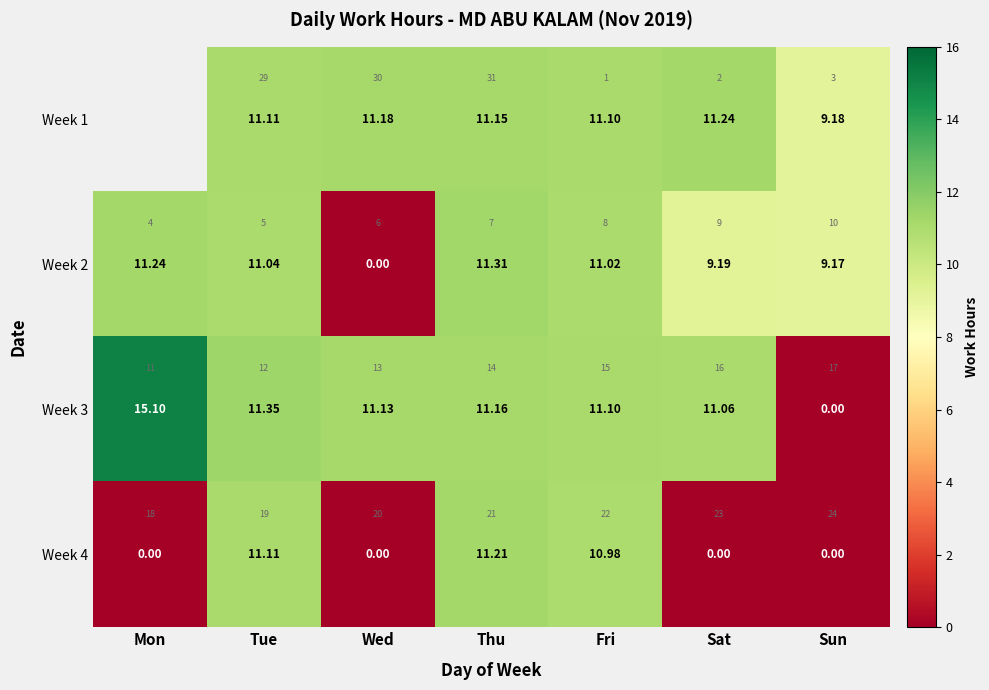

The value of Week 2 at Mon is 16.7. True or false?

False